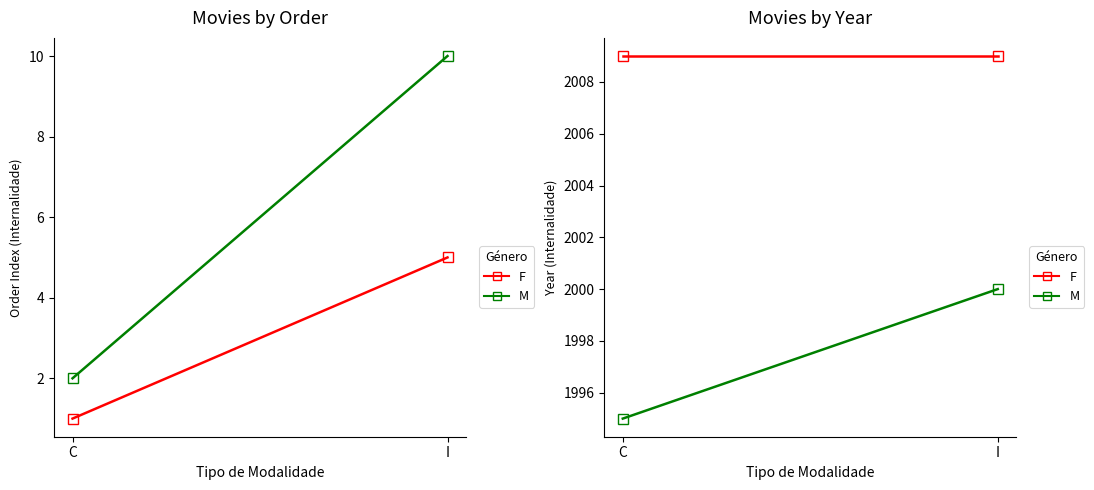

What is the sum of all M values?

3995